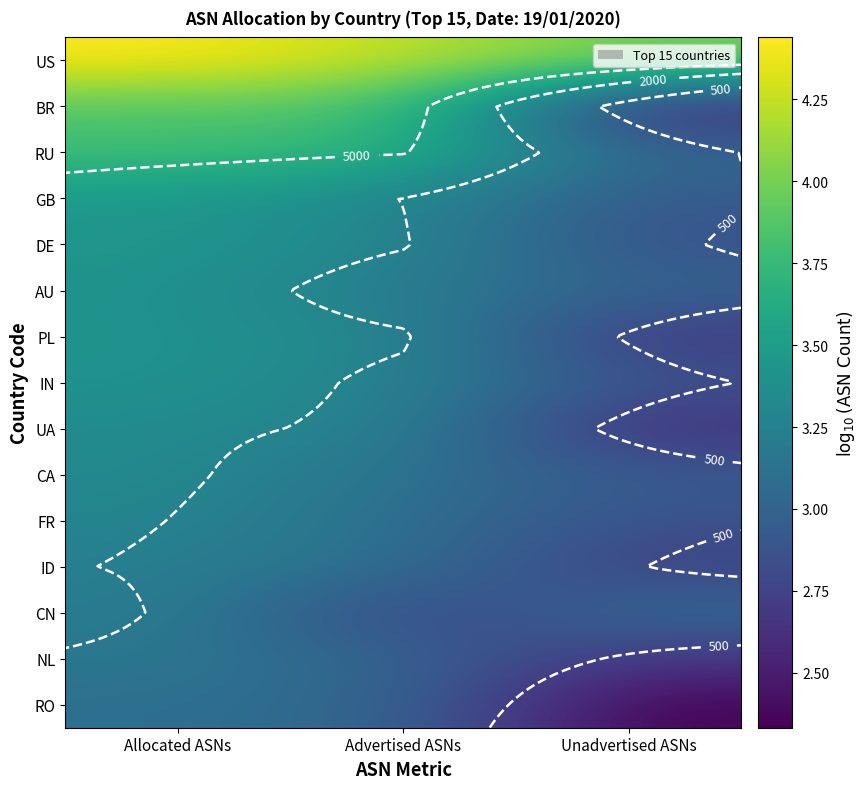

What is the highest value of the NL series?

3.2